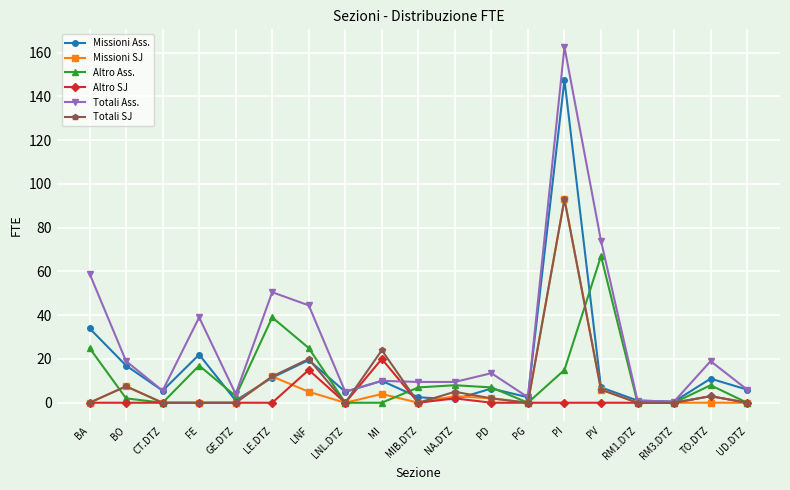

The value of Missioni Ass. at LNF is 26.1. True or false?

False